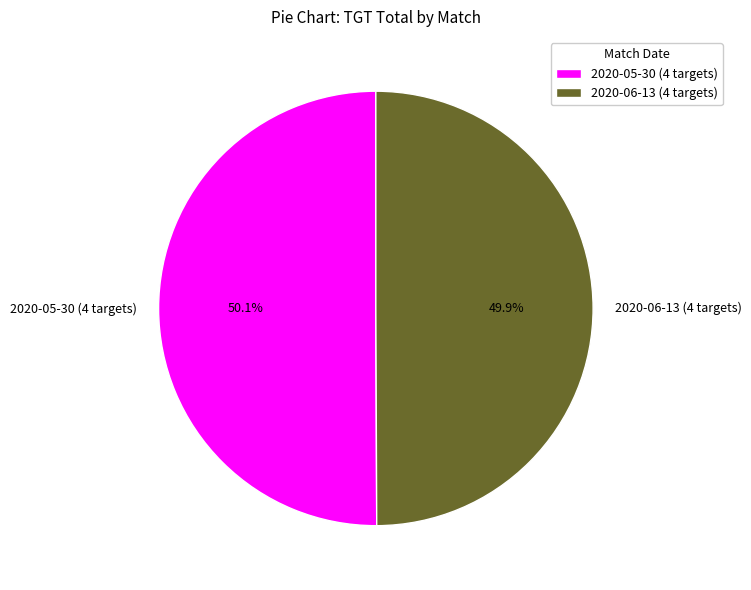

Is there a majority slice in this chart?

Yes